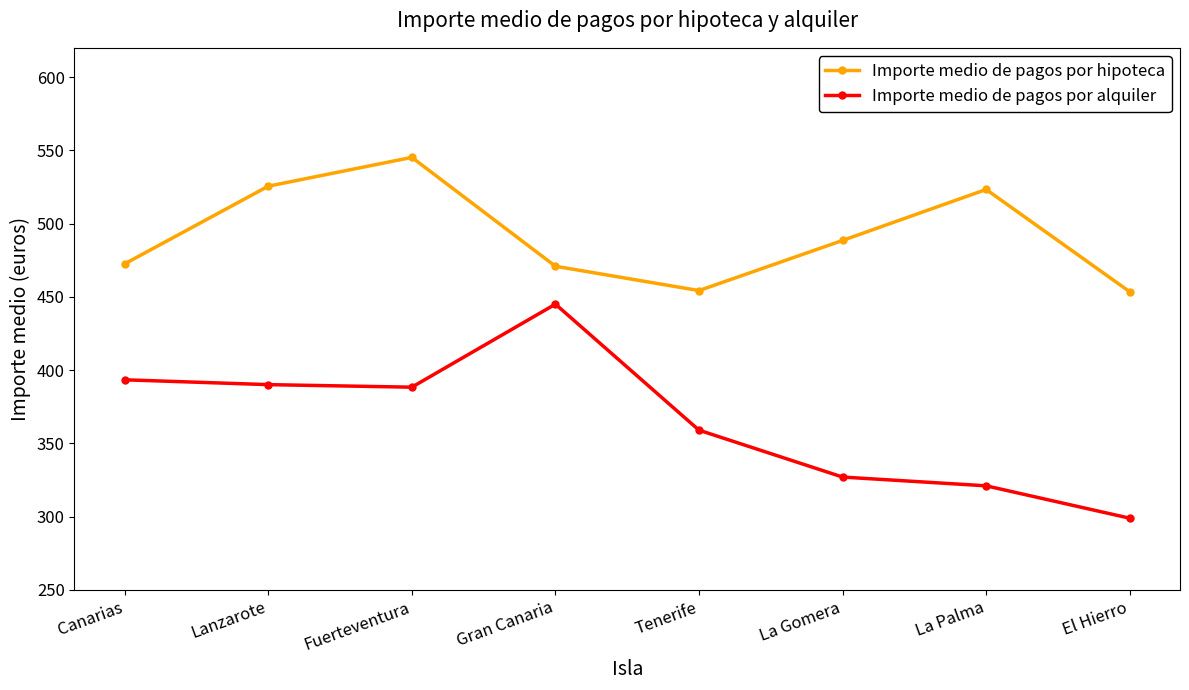

Which series changed the most between Fuerteventura and La Palma?

Importe medio de pagos por alquiler